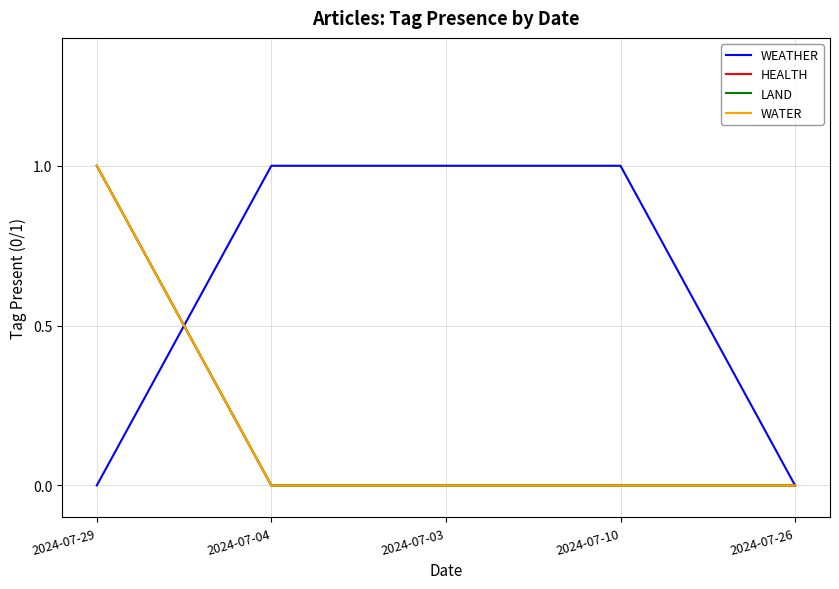

Does the chart display data point markers on the line(s)?

No